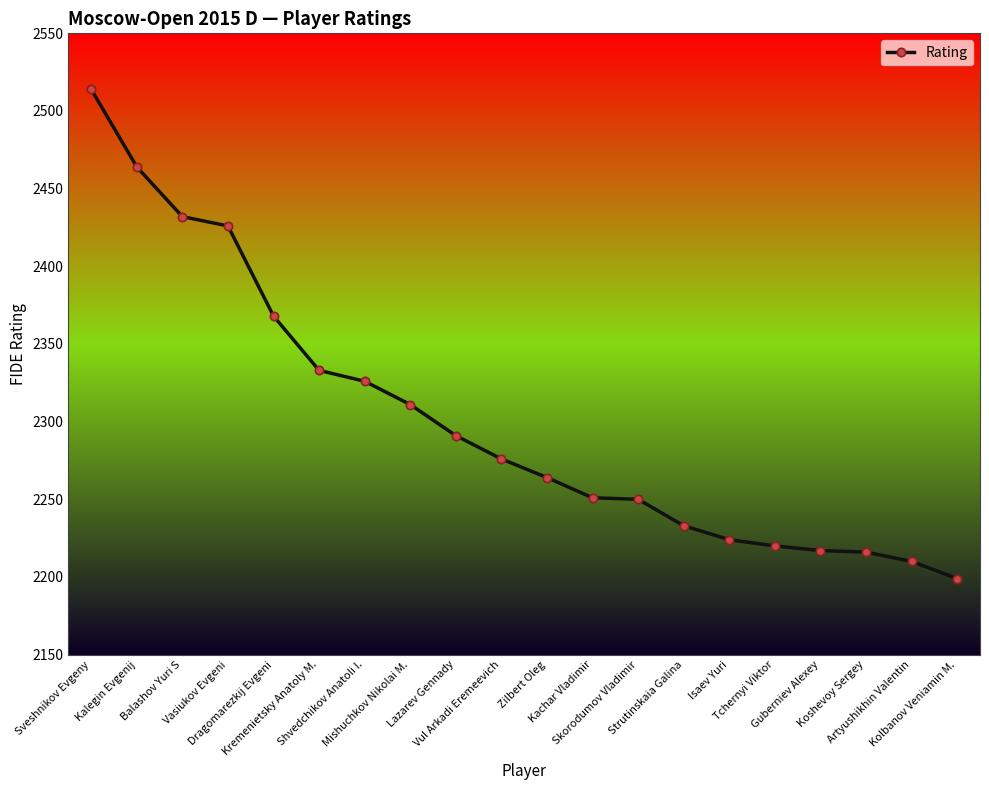

What is the ratio of the value at Vasiukov Evgeni to the value at Sveshnikov Evgeny?

1.0